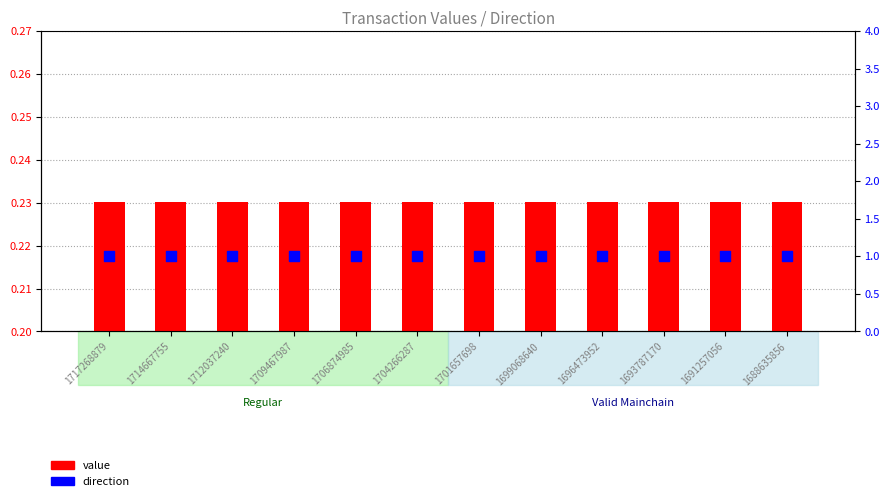

Which series reaches the minimum Y coordinate?

value